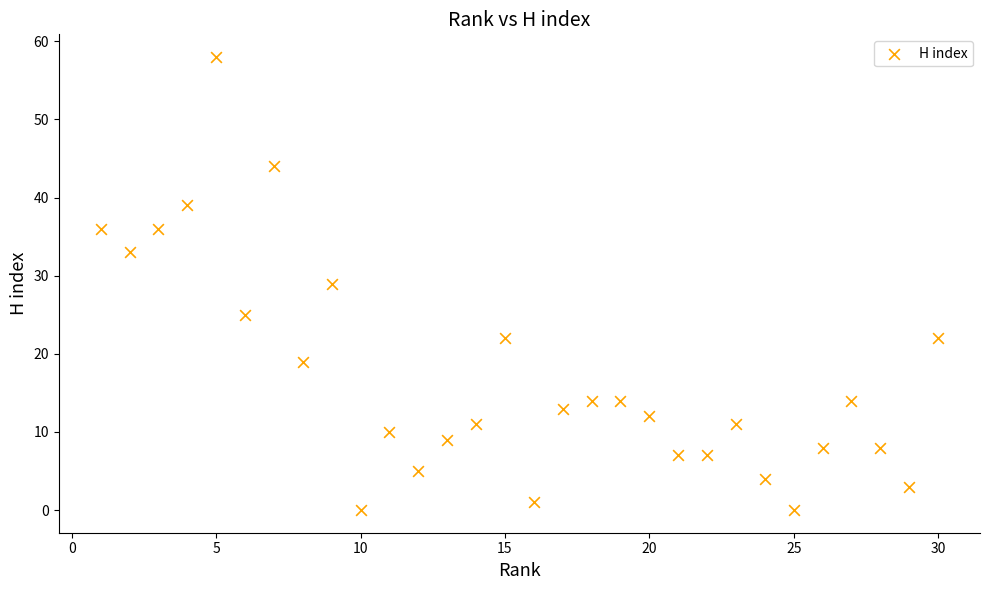

What is the range of X values (max minus min)?

29